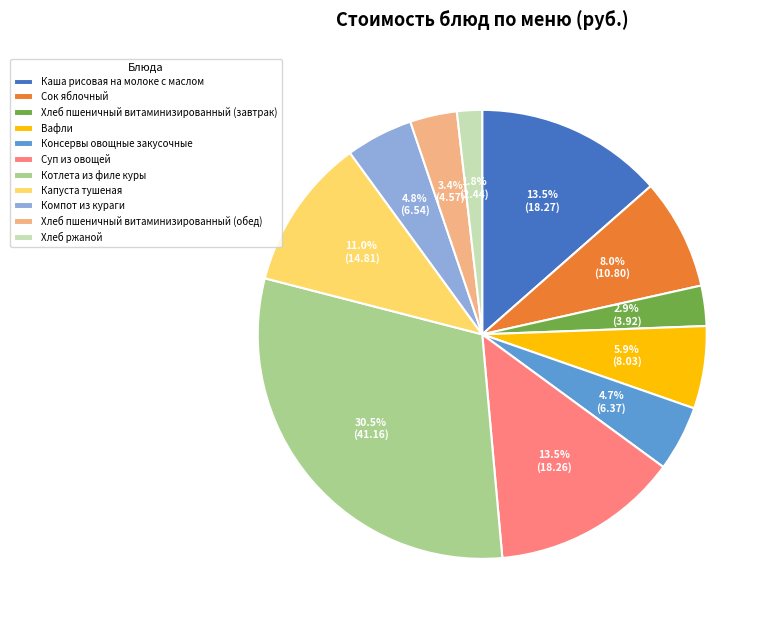

To the nearest percent, what is the average slice percentage?

9%